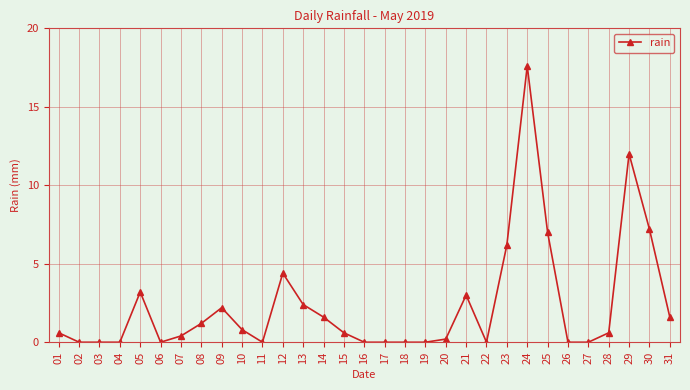

Which category has the highest value across all series?

24